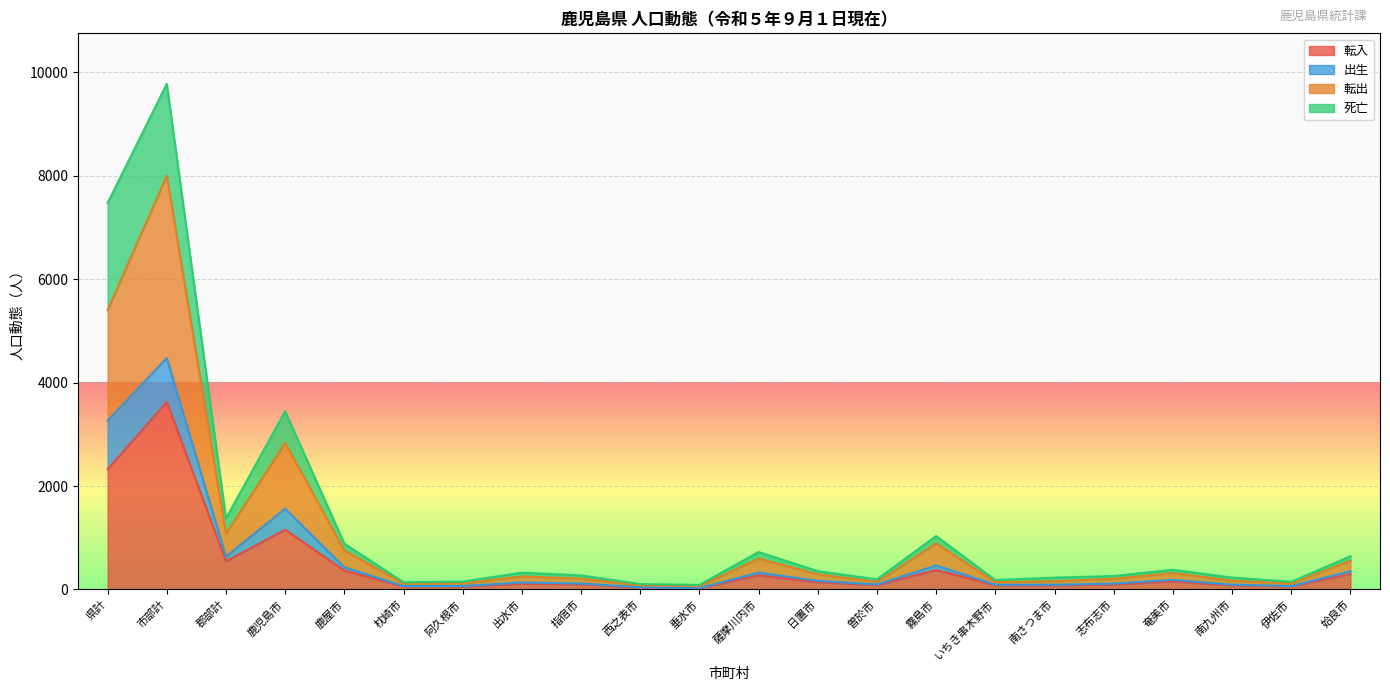

In 転出, how many points are lower than both neighbors (excluding endpoints)?

6